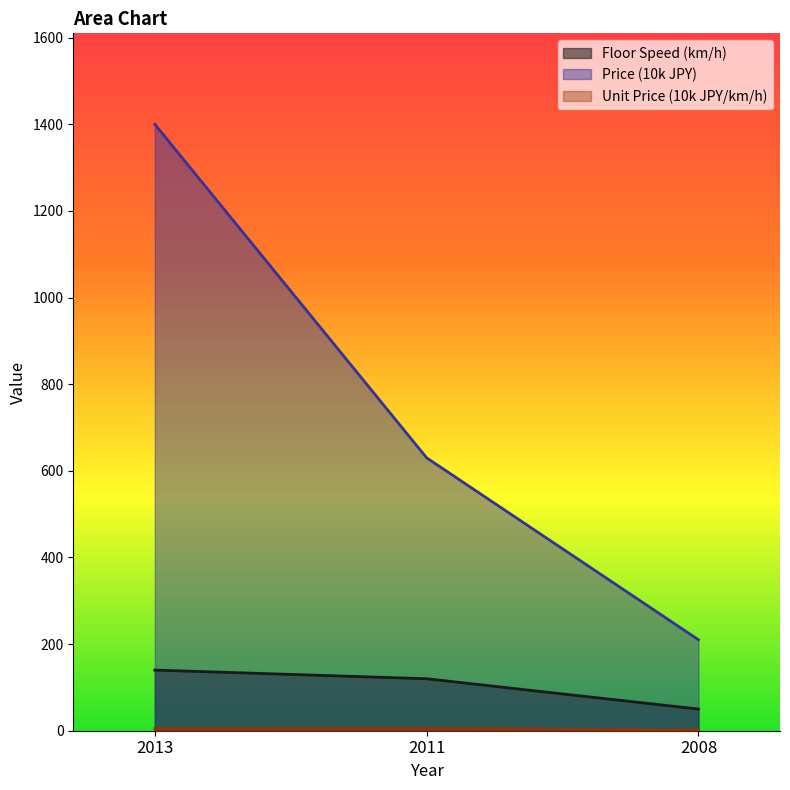

How many data points does each series have?

3